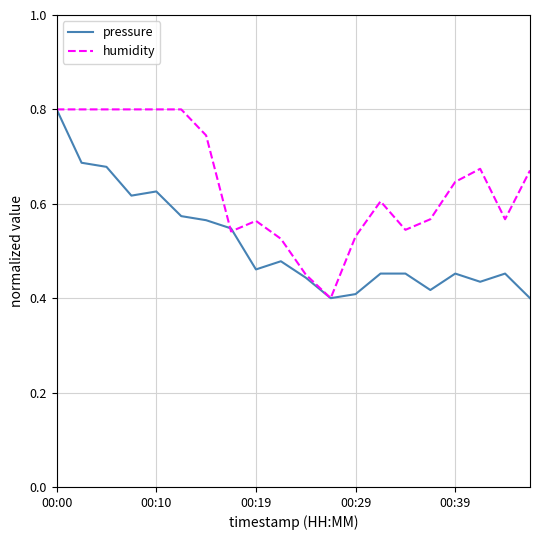

Which series has the largest total across all categories?

humidity